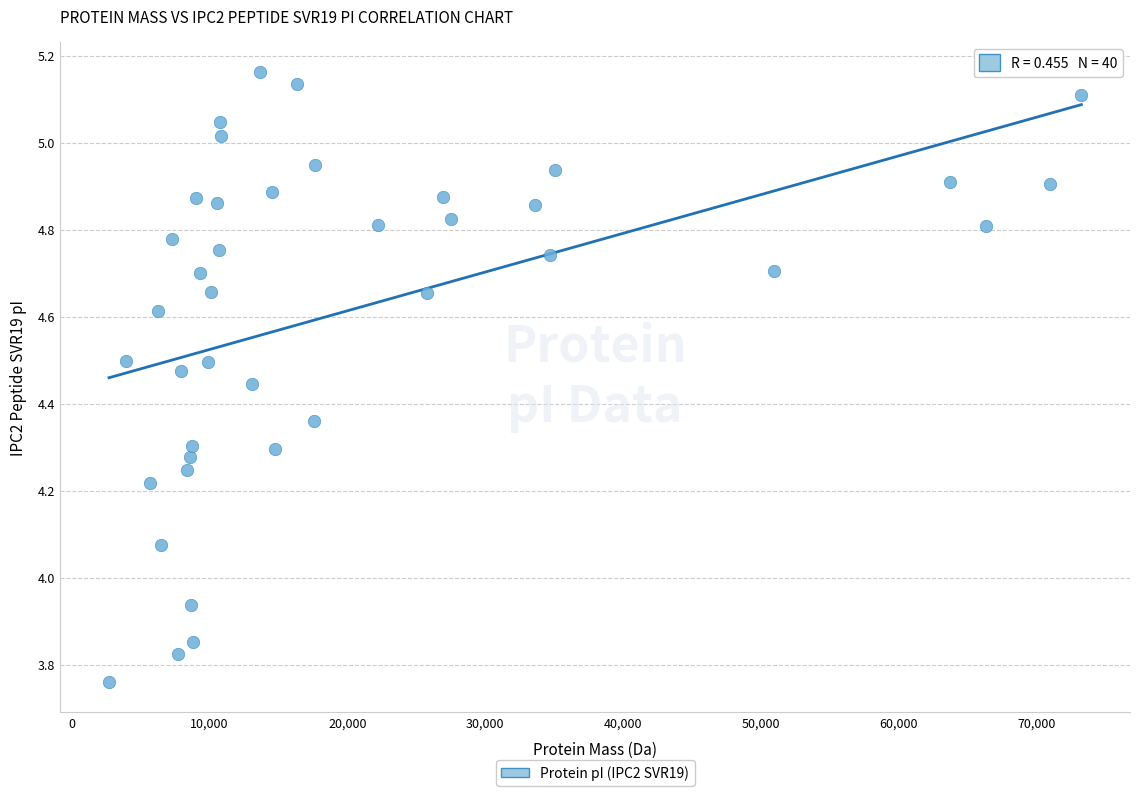

What is the range of Y values (max minus min)?

1.4